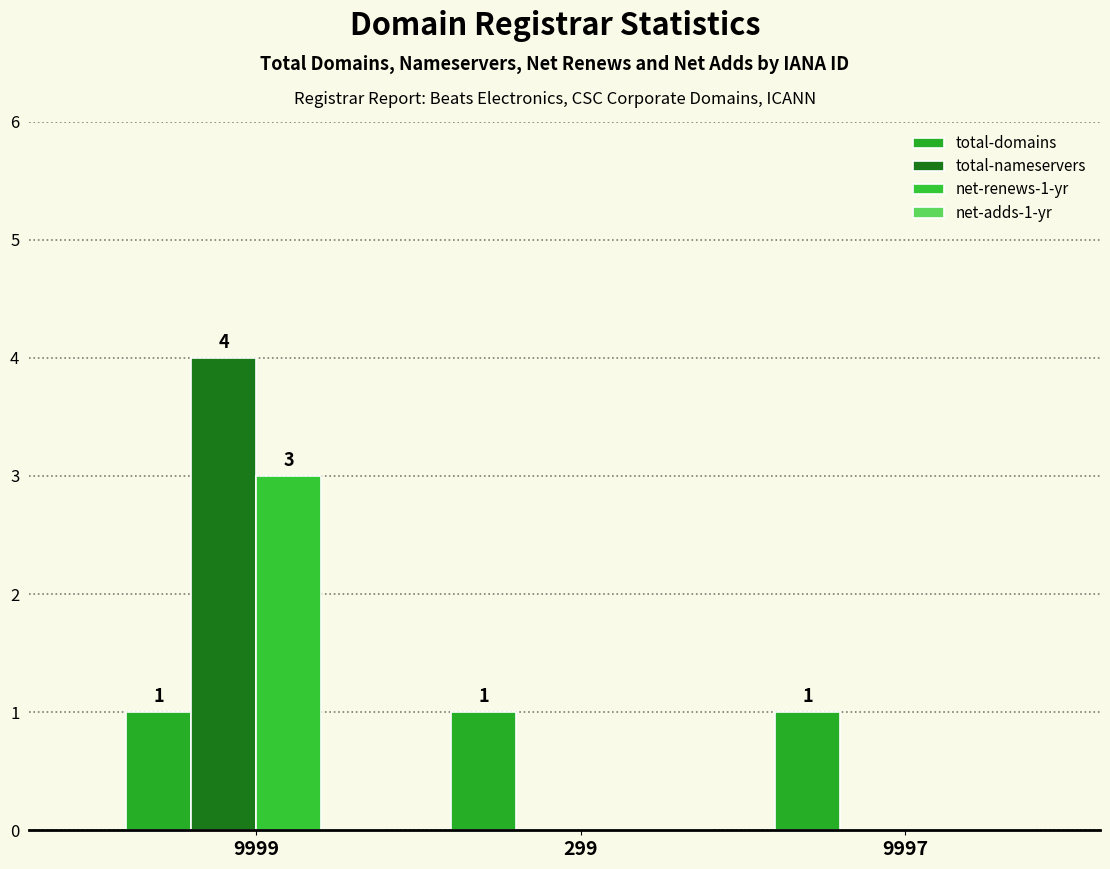

Read the total-domains value at 9997.

1